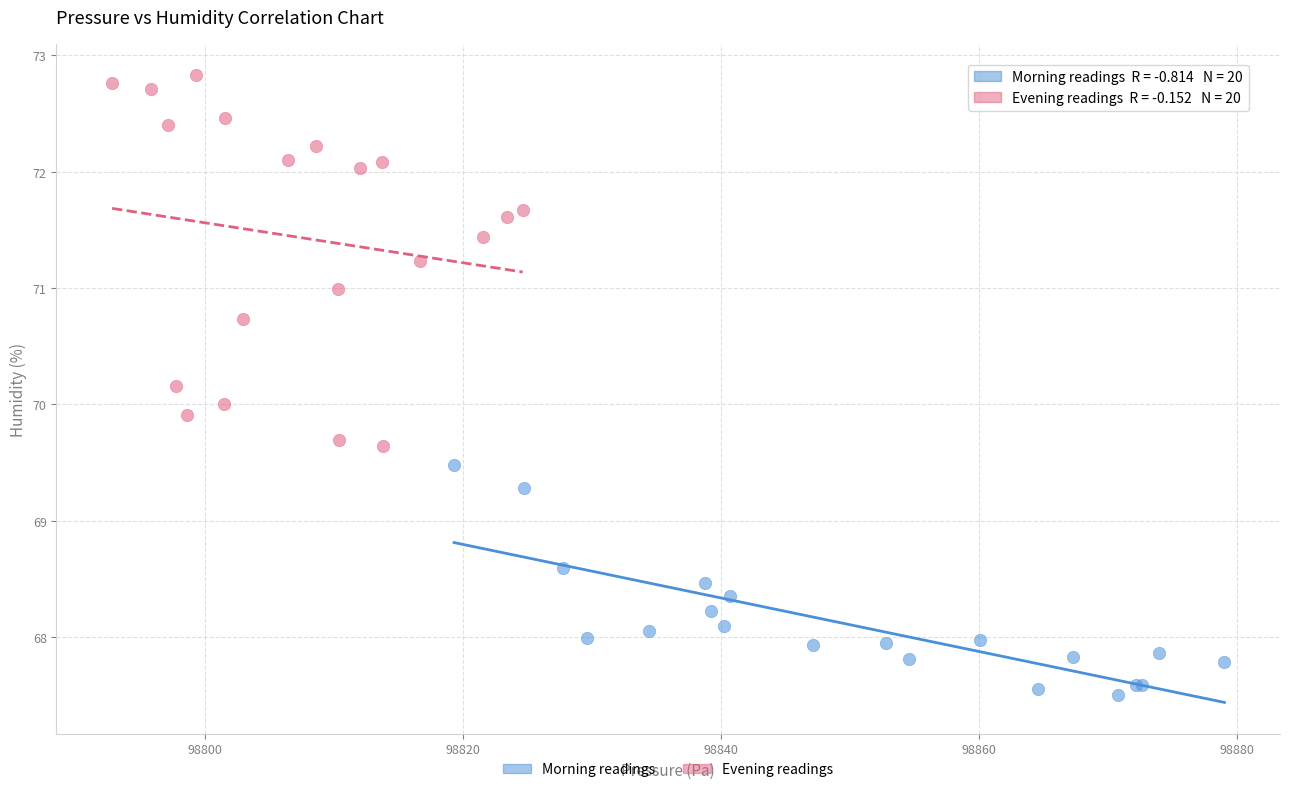

Which series contains the highest Y value?

Evening readings